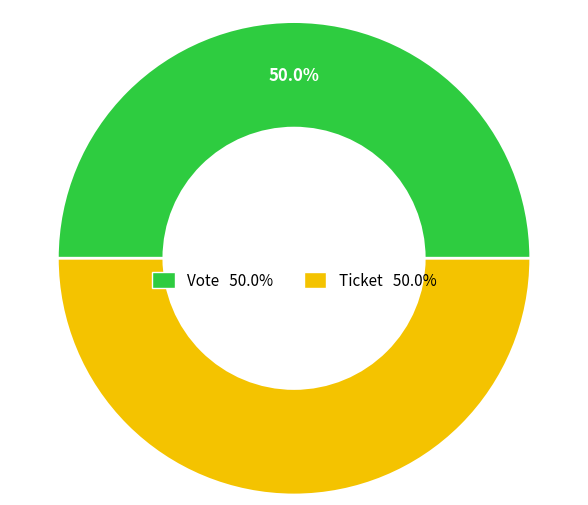

Approximately how many times larger is the value at Vote compared to Ticket?

1.0